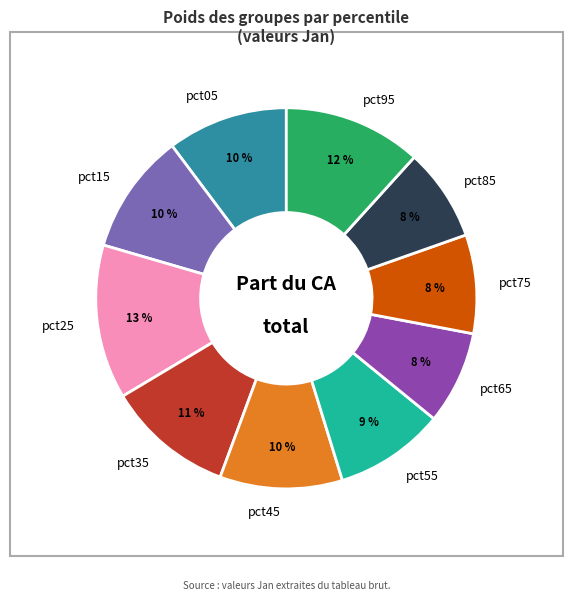

What is the largest slice in the pie chart?

pct25